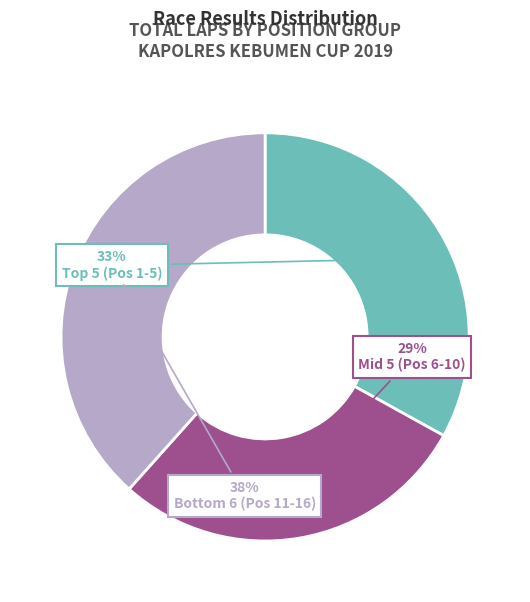

Count the number of slices in the pie.

3